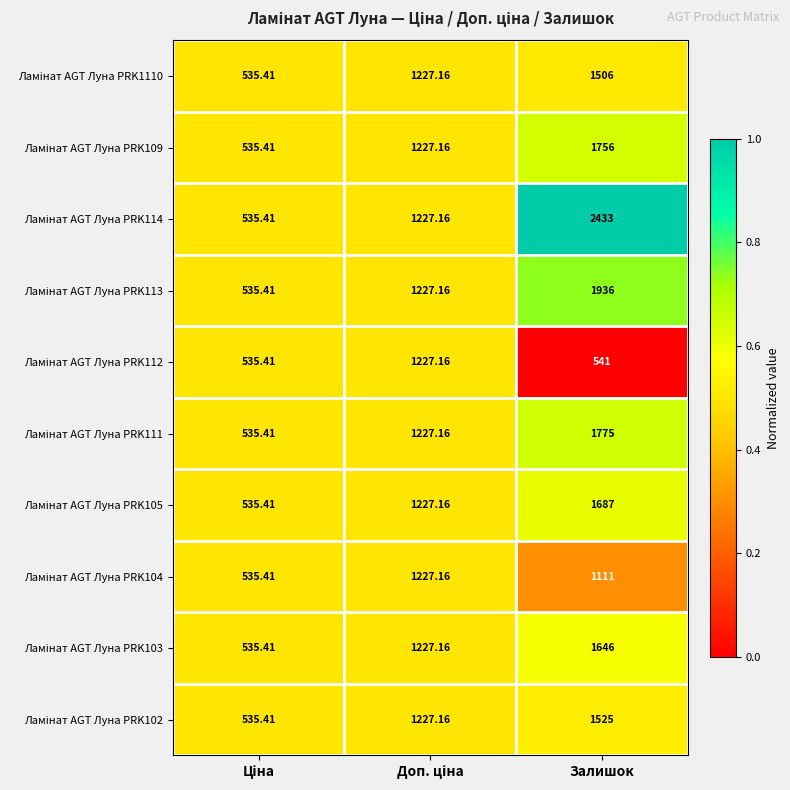

At which category is the sum across all series the highest?

Залишок